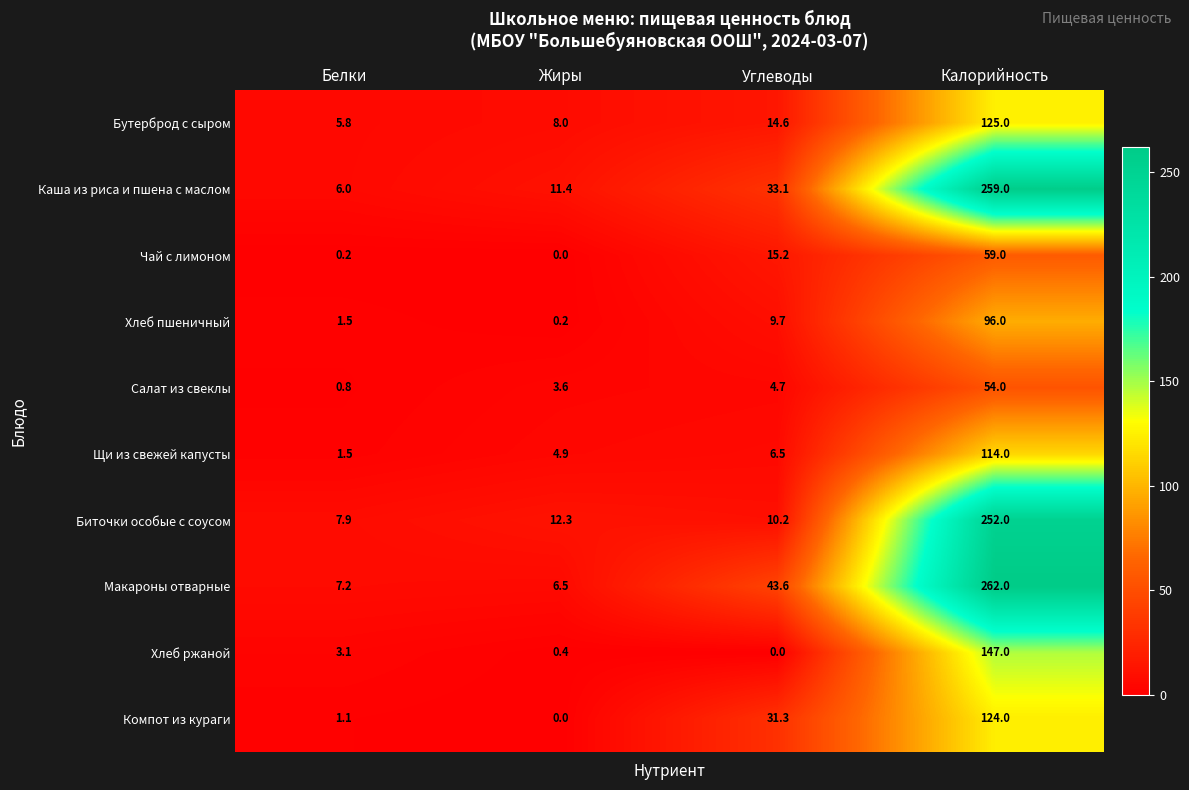

What is the average value of the Салат из свеклы series?

15.8